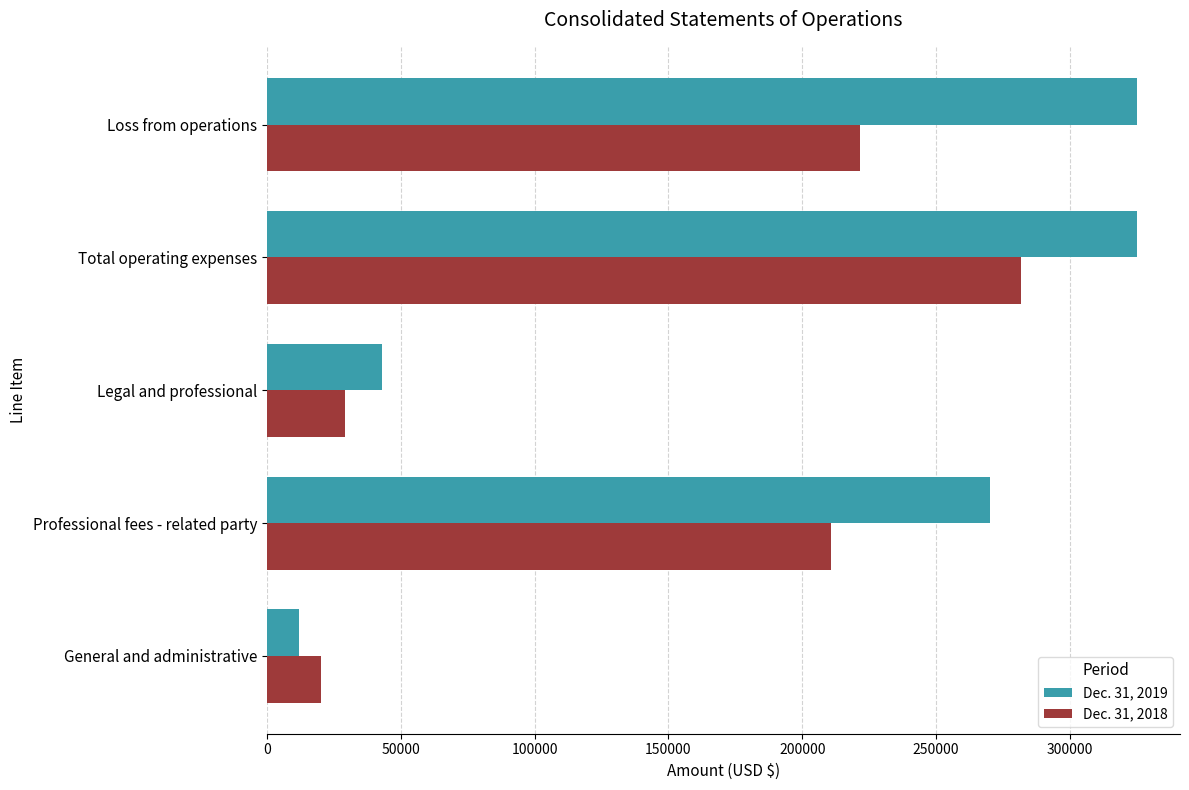

At which label does Dec. 31, 2019 reach its minimum?

General and administrative